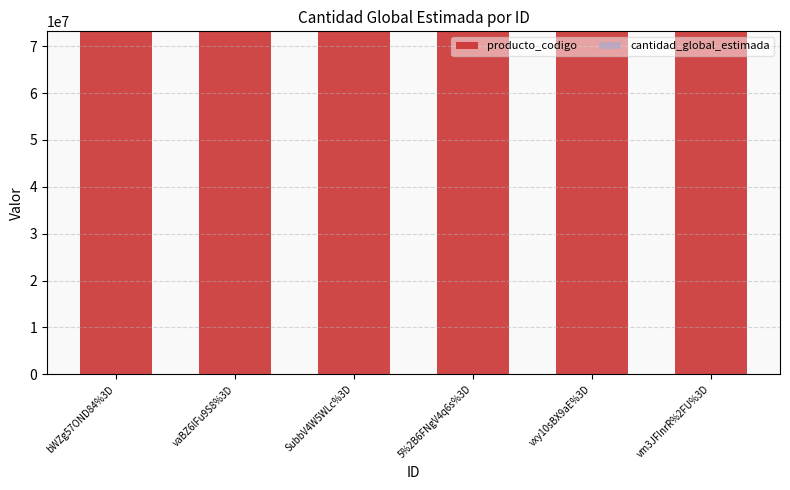

Is it true that producto_codigo equals 44840477 at vxy10sBX9aE%3D?

False